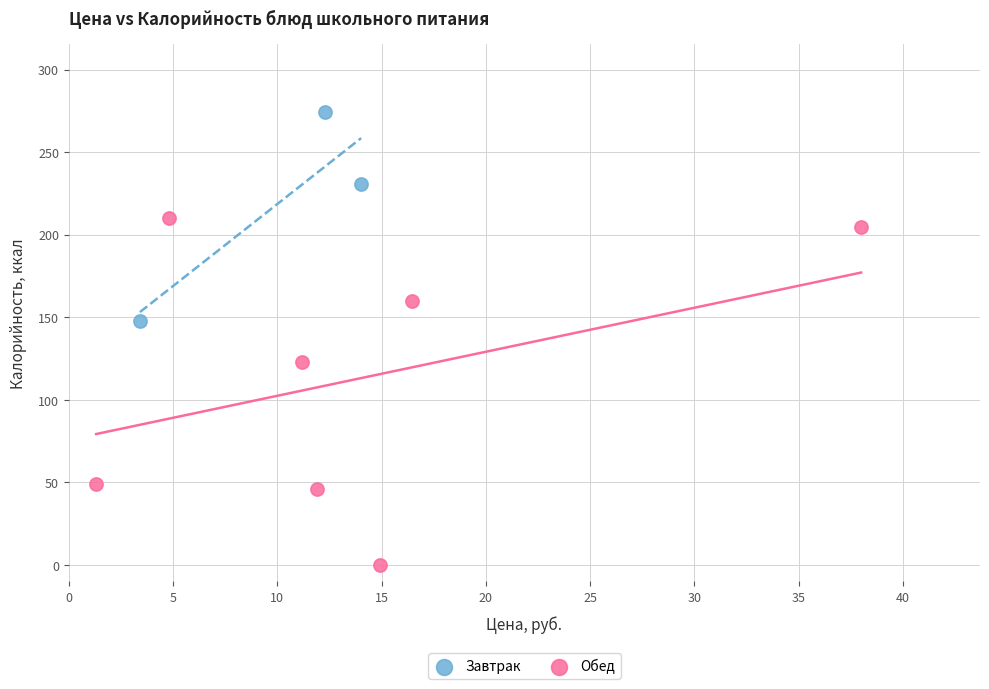

Which series contains the lowest Y value?

Обед